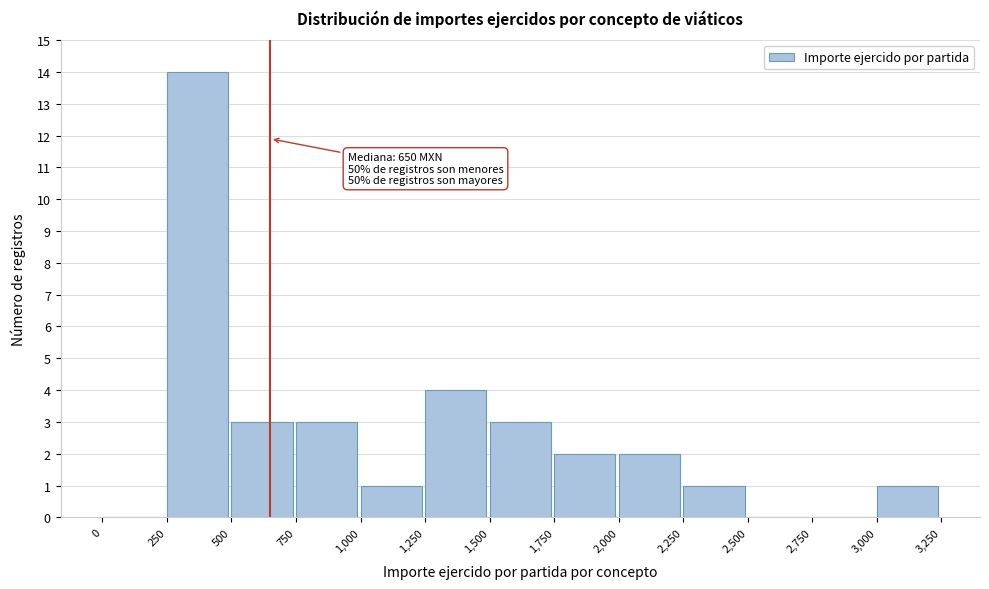

Which range on the x-axis has the tallest bar?

250 to 500